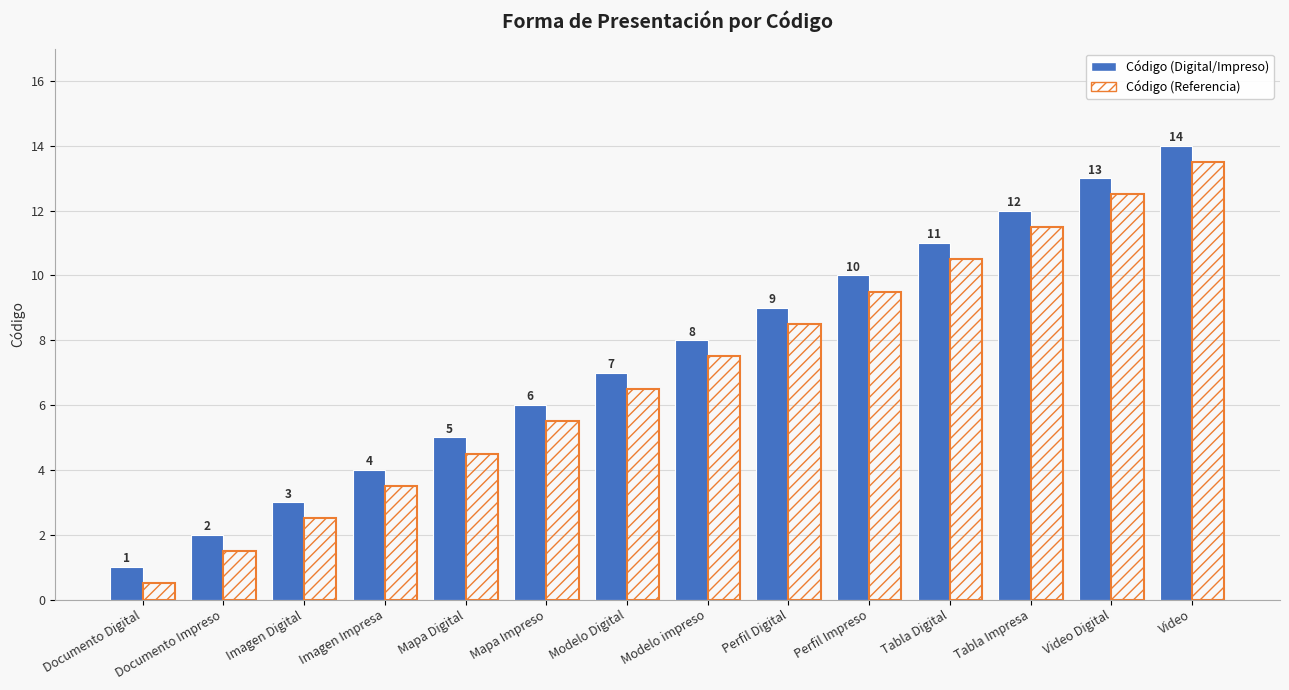

What is the difference between the second highest and minimum values in the Código (Referencia) series?

12.0